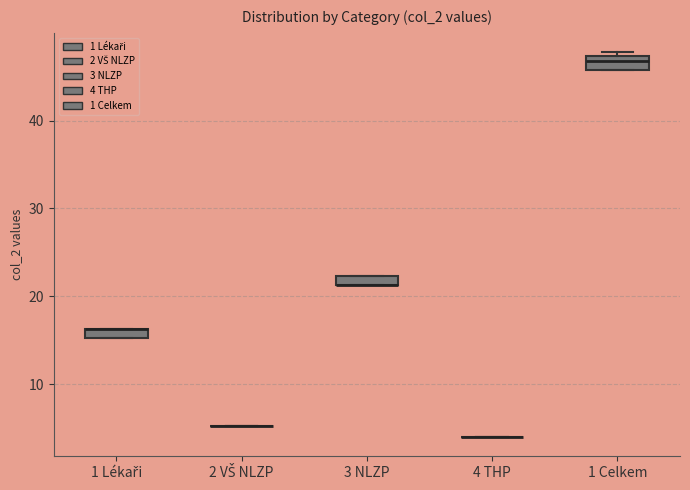

Where is the upper edge of the box for 3 NLZP on the y-axis? The values are not printed on the chart, so give them approximately, as read against the axis.

22